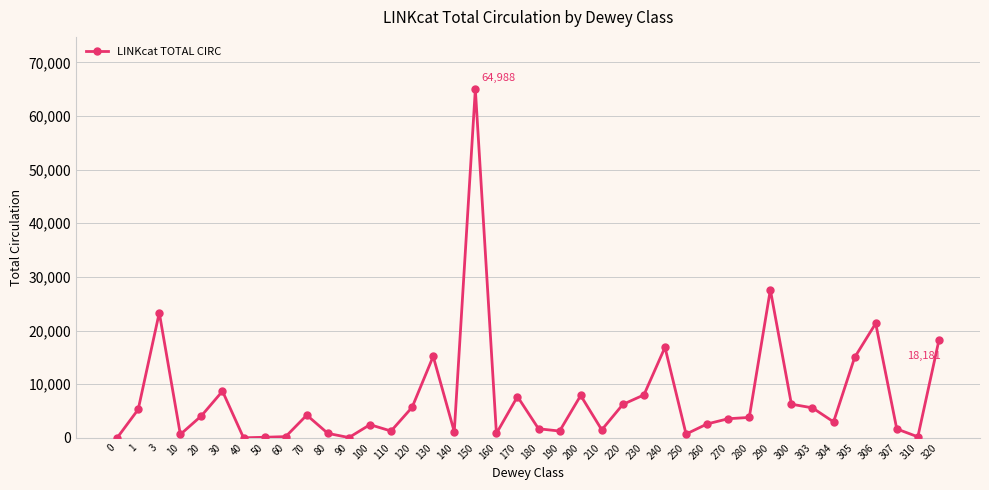

What is the difference between the maximum and minimum values?

64988